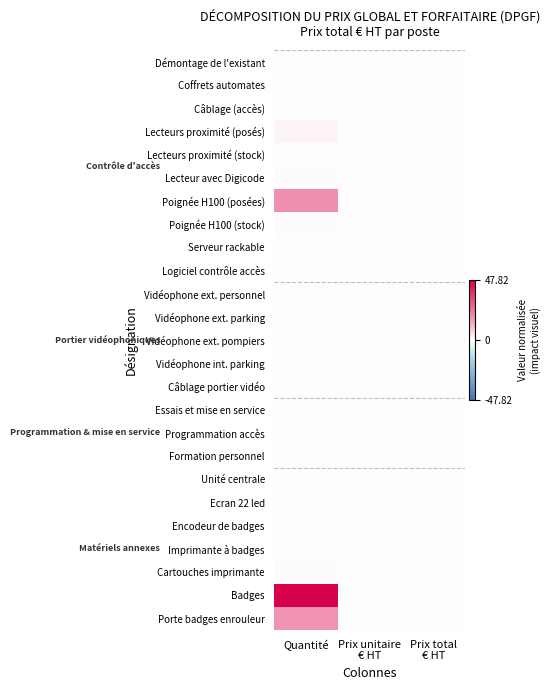

At Prix unitaire € HT, list the series in order from smallest to largest.

Démontage de l'existant, Coffrets automates, Câblage (accès), Lecteurs proximité (posés), Lecteurs proximité (stock), Lecteur avec Digicode, Poignée H100 (posées), Poignée H100 (stock), Serveur rackable, Logiciel contrôle accès, Vidéophone ext. personnel, Vidéophone ext. parking, Vidéophone ext. pompiers, Vidéophone int. parking, Câblage portier vidéo, Essais et mise en service, Programmation accès, Formation personnel, Unité centrale, Ecran 22 led, Encodeur de badges, Imprimante à badges, Cartouches imprimante, Badges, Porte badges enrouleur